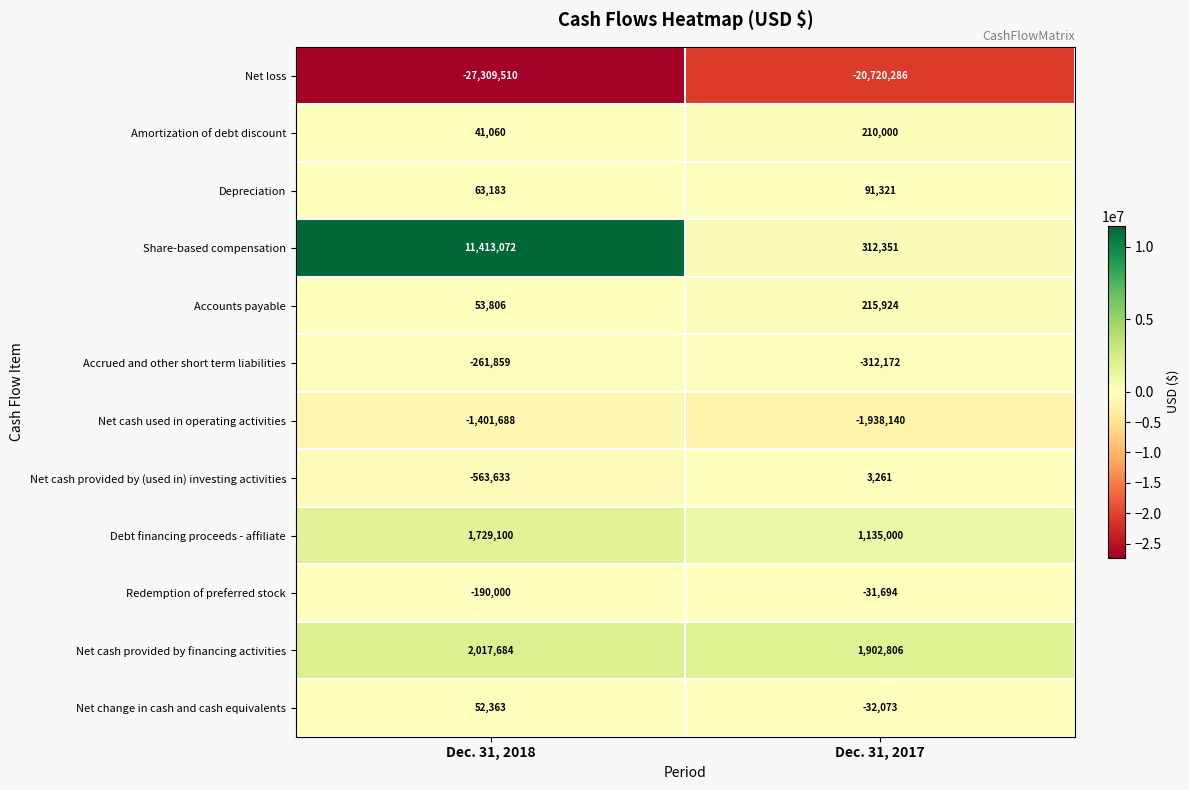

Is the value of Accrued and other short term liabilities at Dec. 31, 2018 greater than the value of Amortization of debt discount at Dec. 31, 2017?

No